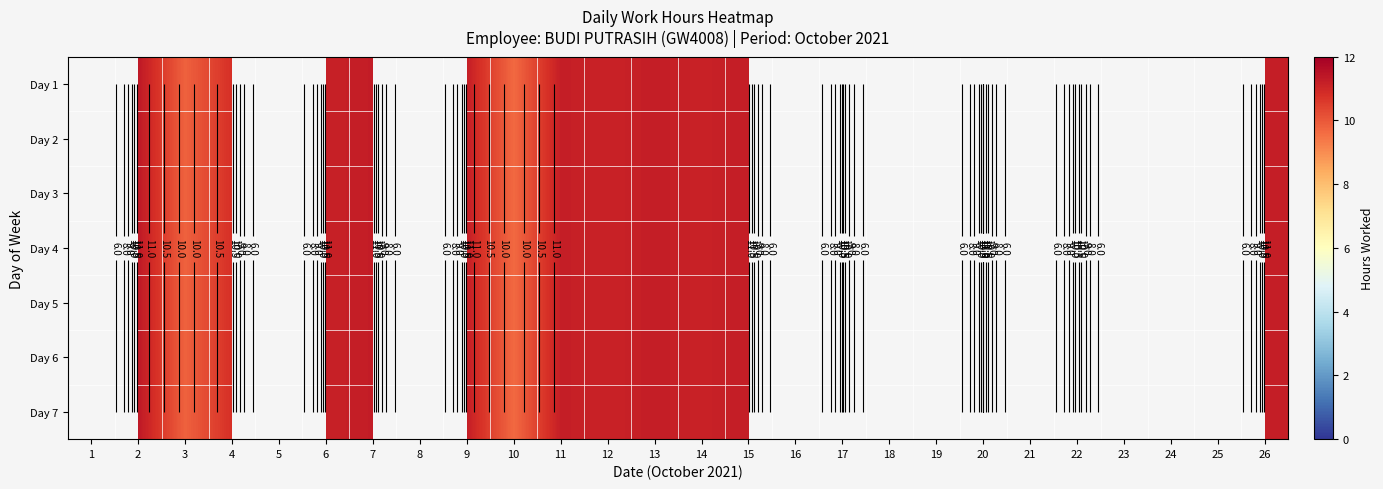

At 4, list the series in order from largest to smallest.

Day 1, Day 2, Day 3, Day 4, Day 5, Day 6, Day 7